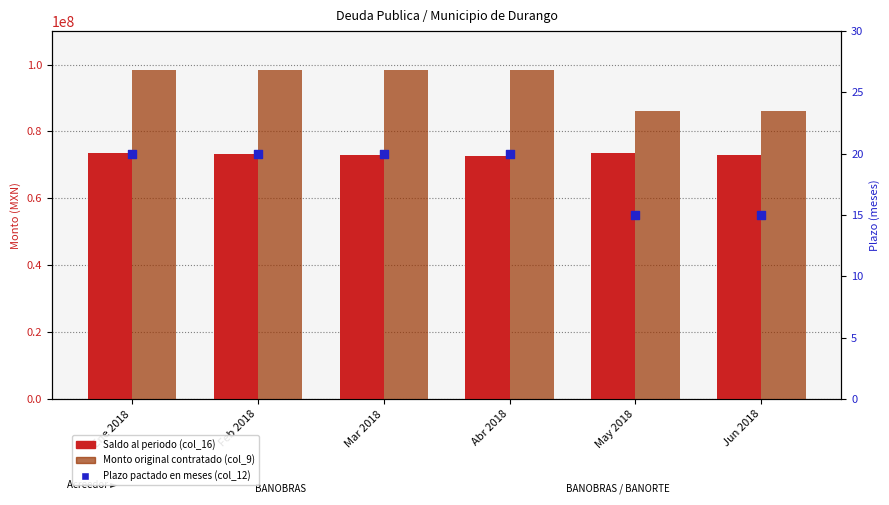

Which series has the largest total across all categories?

Monto original contratado (col_9)